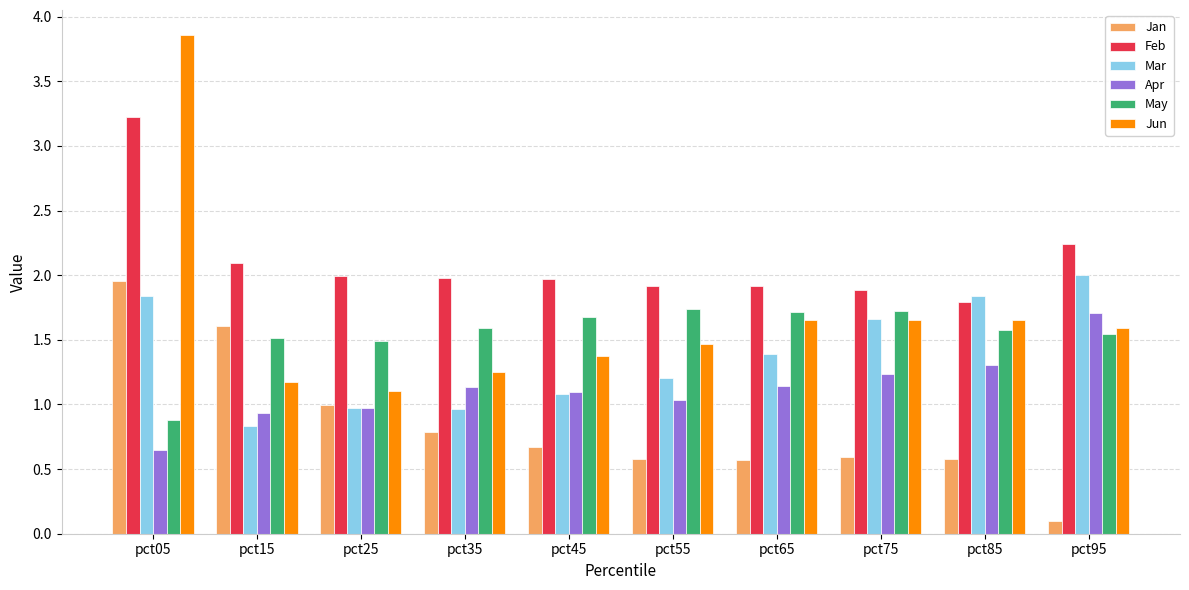

What value does the Jan series have at pct35?

0.8